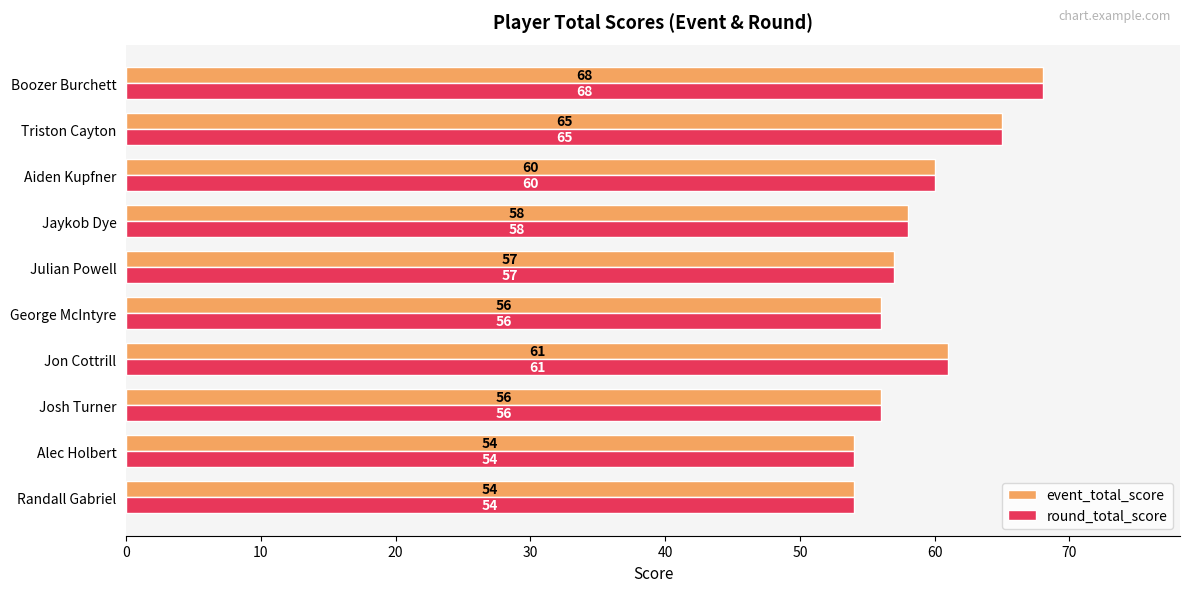

What is the sum of the event_total_score values at Aiden Kupfner and Randall Gabriel?

114